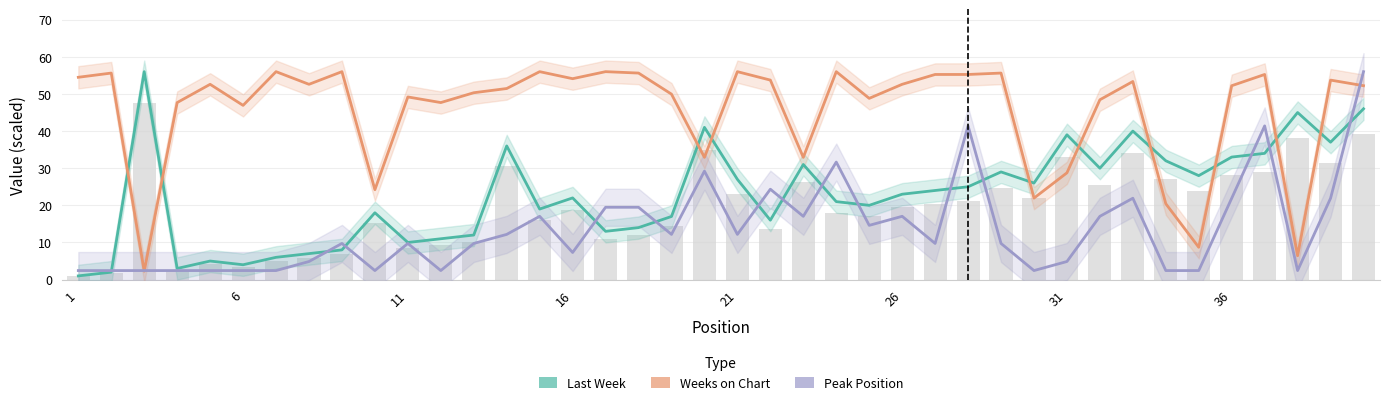

What is the average value of the Peak Position series?

13.6